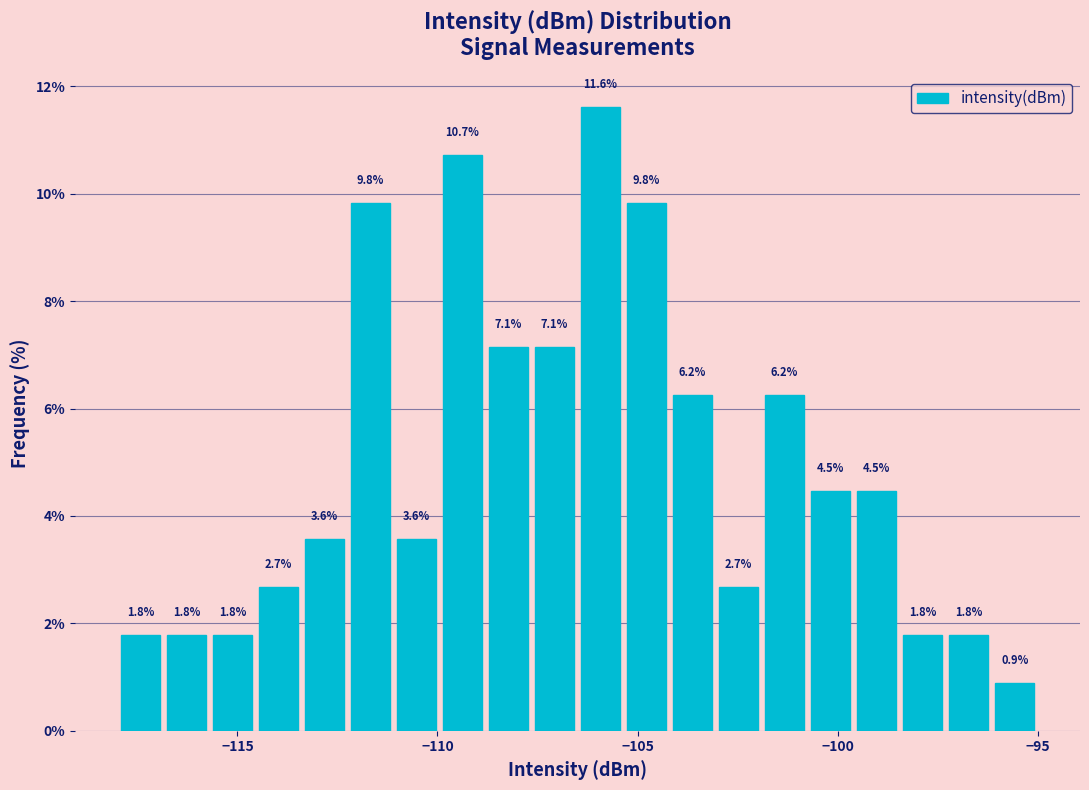

Around what value on the x-axis is the tallest bar? Give the approximate position of its centre, as read against the axis.

-106.0